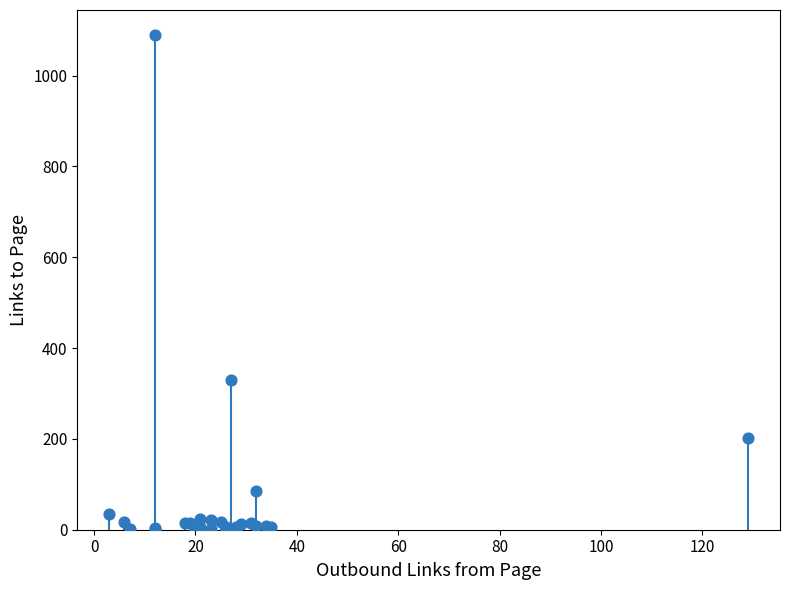

What Y value in the scatter plot is closest to 545?

329